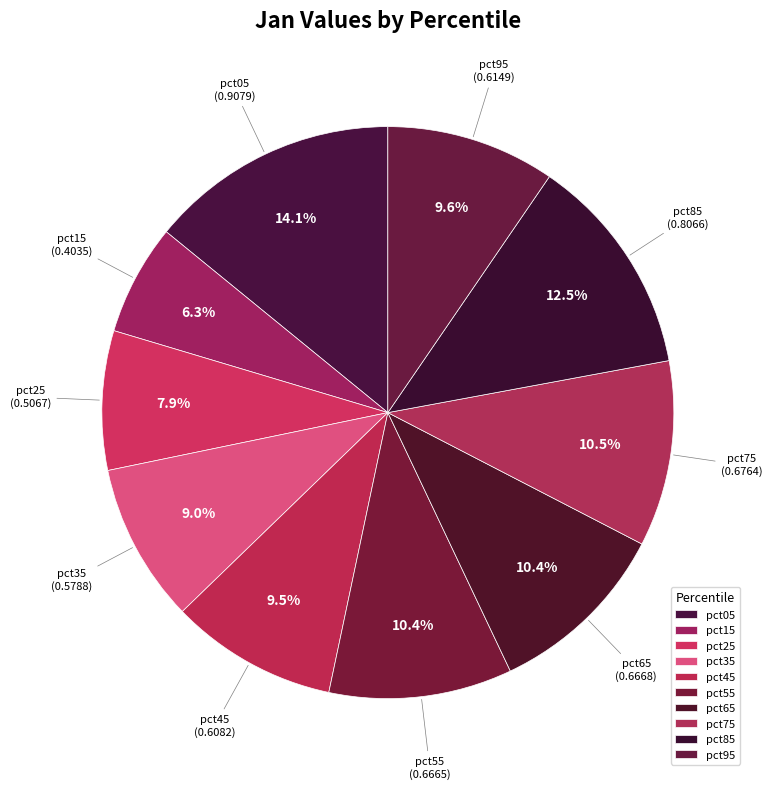

What is the total percentage of pct75 and pct35?

19.5%